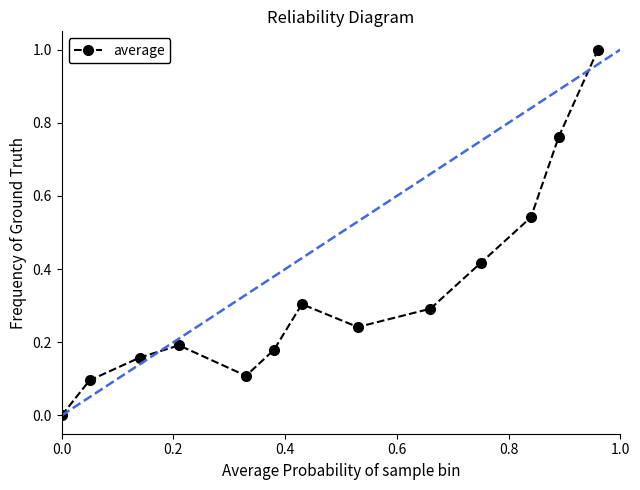

How many points are lower than both their immediate neighbors (excluding endpoints)?

2